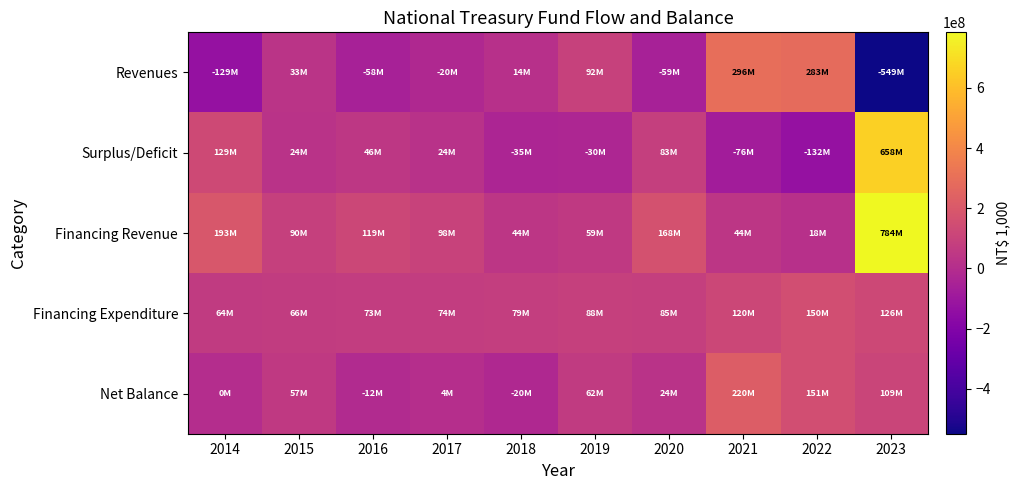

Rank the series at 2022 from highest to lowest value.

Revenues, Net Balance, Financing Expenditure, Financing Revenue, Surplus/Deficit